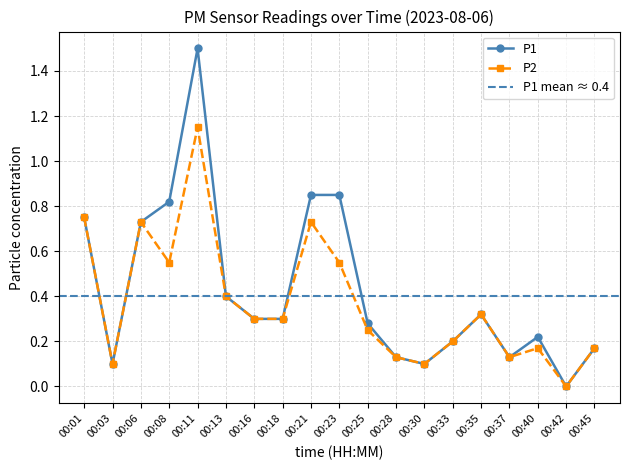

Which category has the lowest value in the P2 series?

00:42